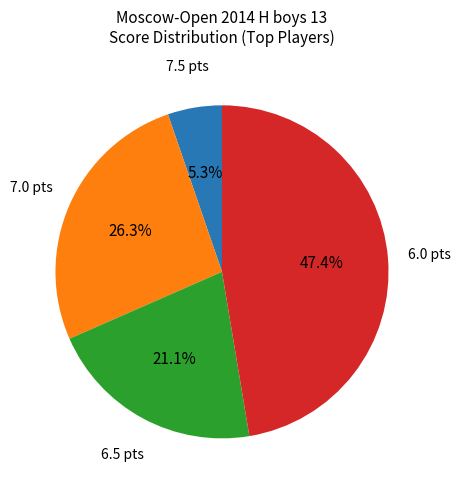

Is there any slice that represents more than half of the pie?

No